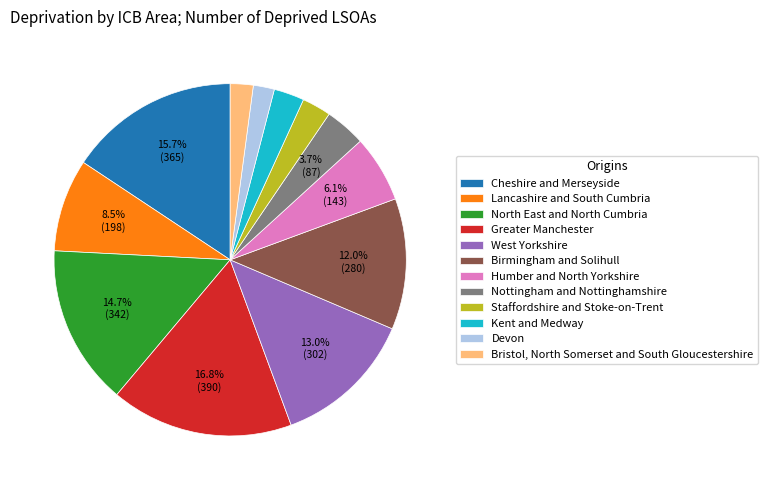

True or false: Cheshire and Merseyside accounts for 16% of the total.

True